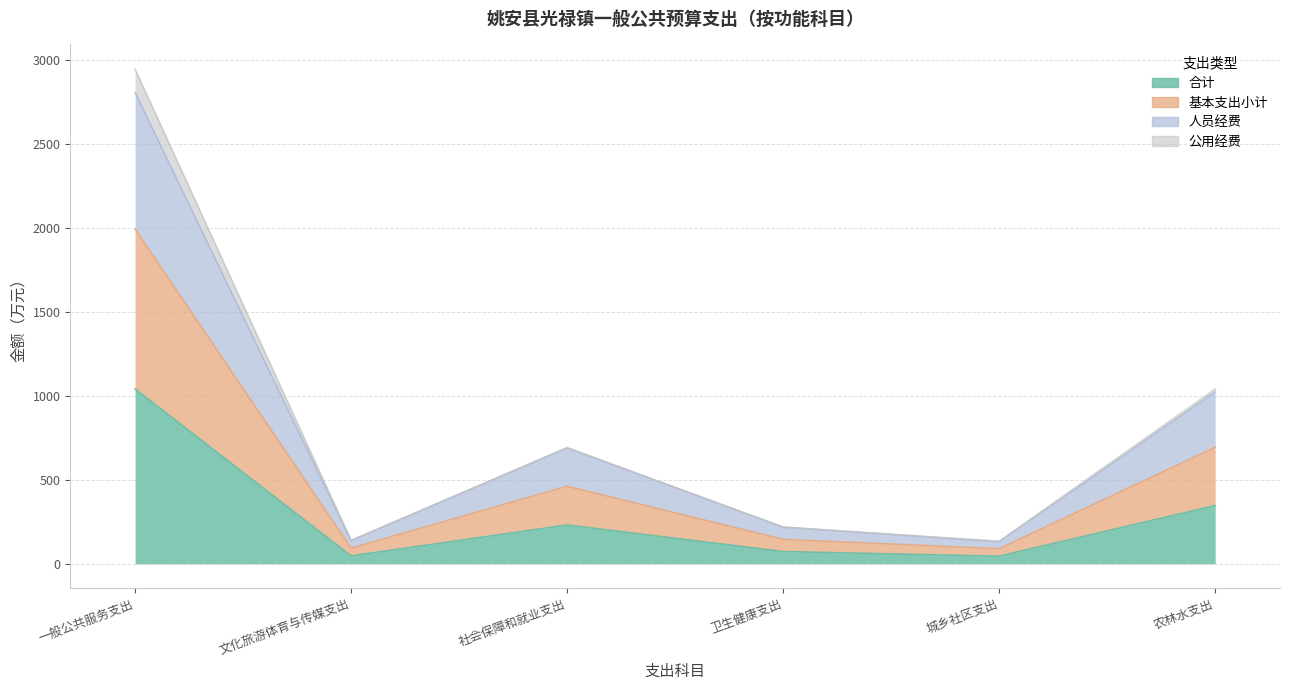

What is the label of the 2nd point from the right?

城乡社区支出